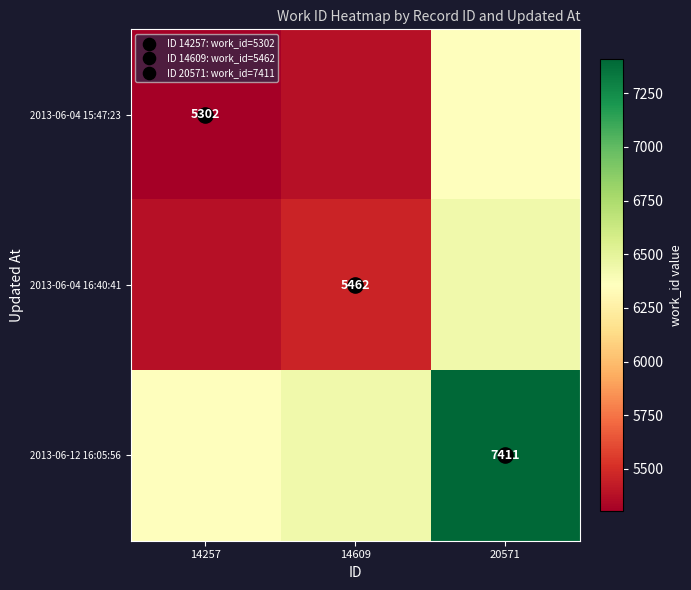

Which series changed the most between 14609 and 20571?

2013-06-04 15:47:23